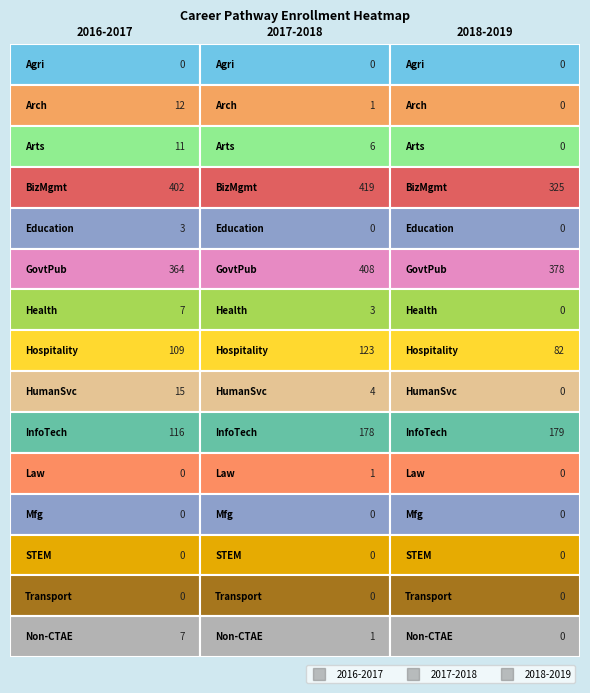

What is the sum of the Health Sciences values at 2 and 1?

3